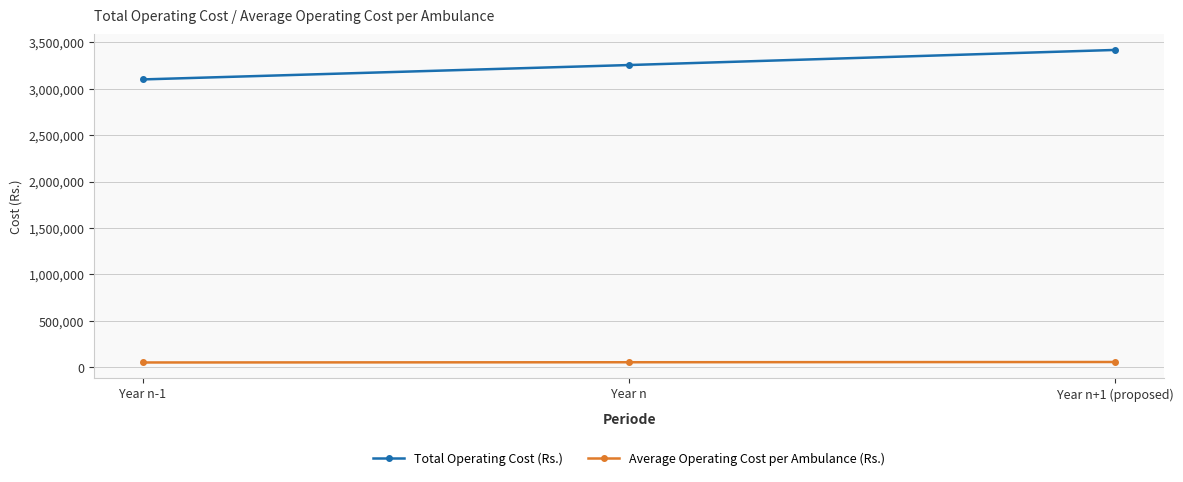

Read the Total Operating Cost (Rs.) value at Year n+1 (proposed).

3417750